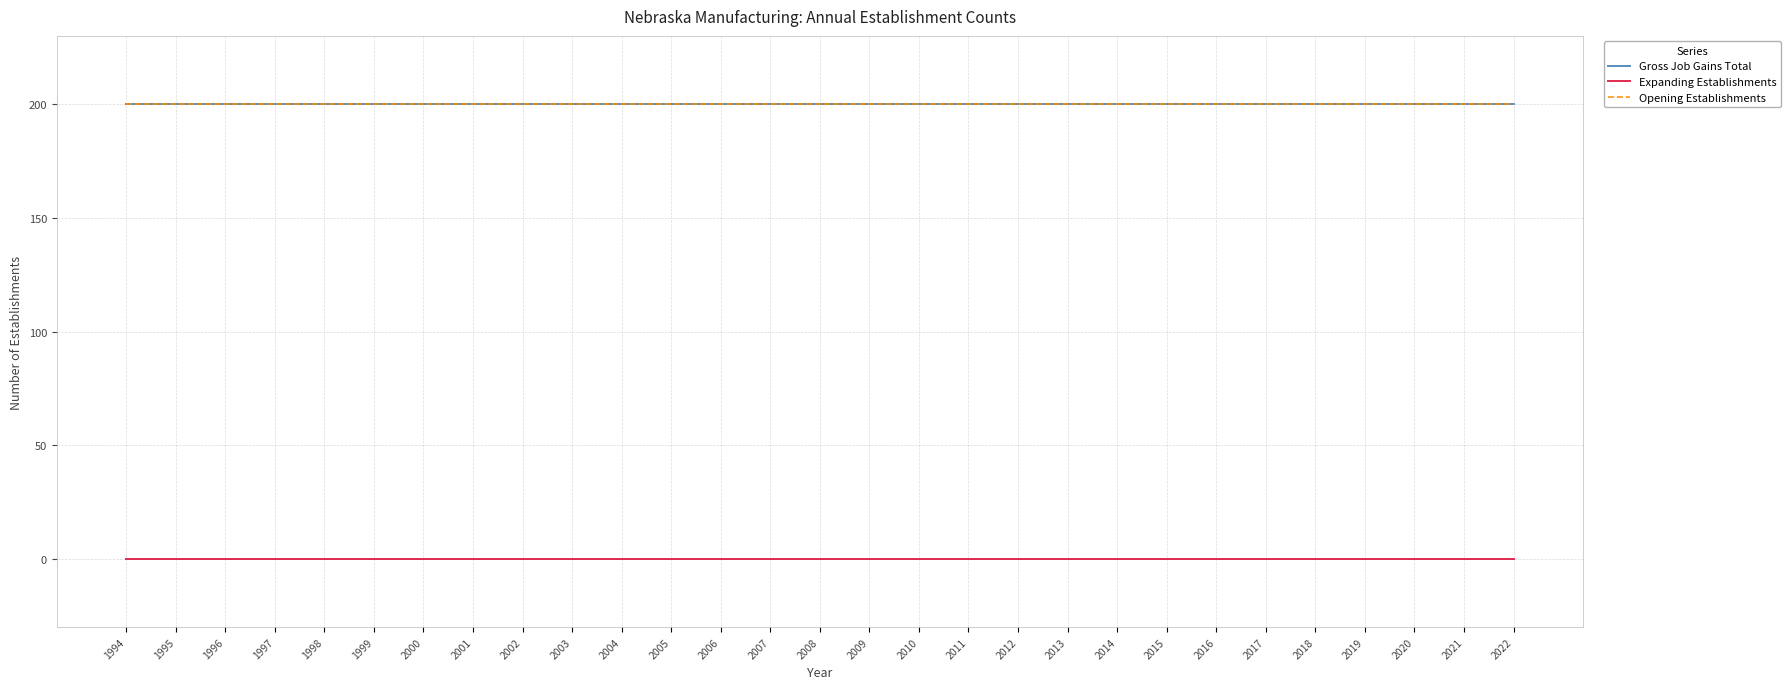

Which series has the widest spread of values?

Gross Job Gains Total